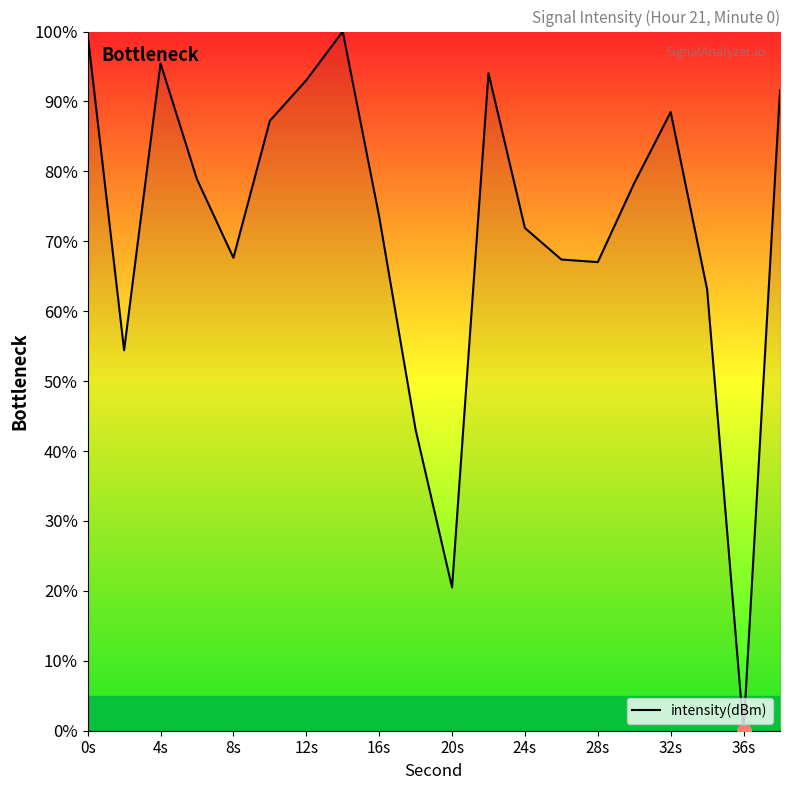

What is the maximum value shown in the chart?

100.0